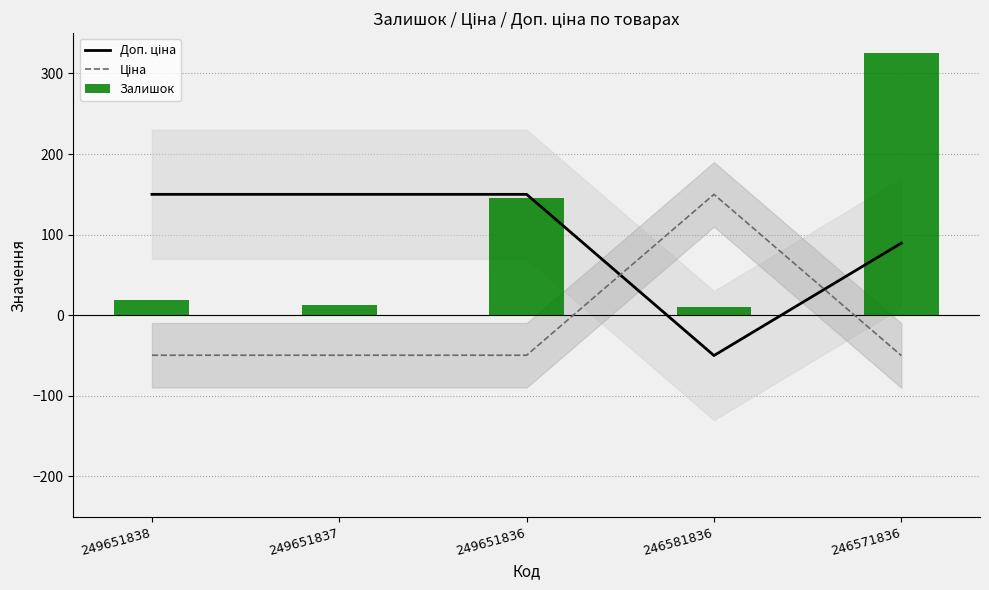

At which label does Доп. ціна first exceed 149?

249651838